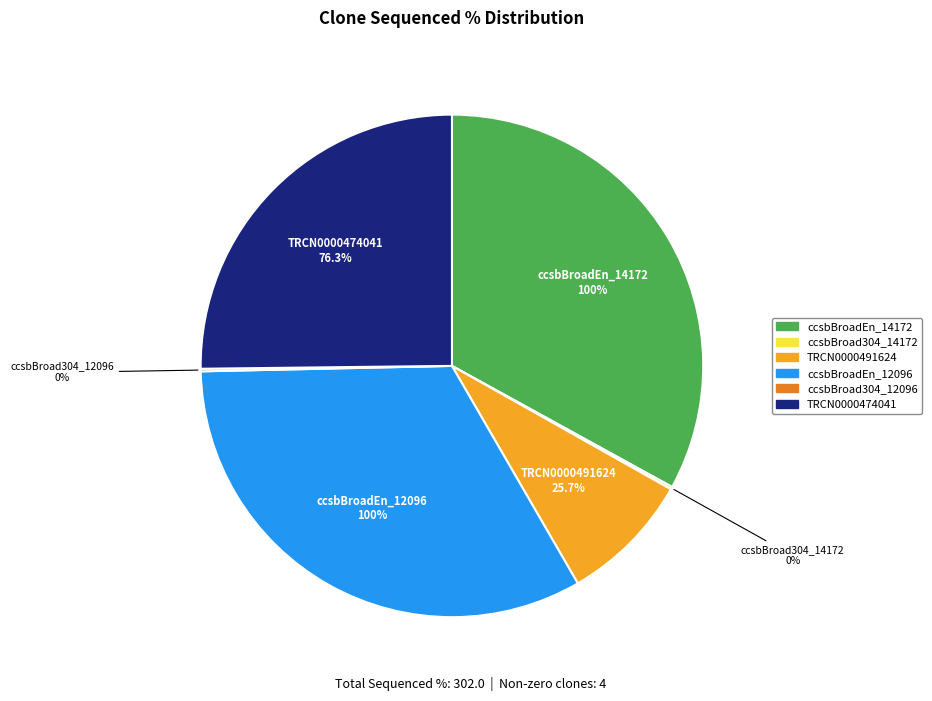

Which has a higher value, ccsbBroadEn_14172 or ccsbBroad304_14172?

ccsbBroadEn_14172